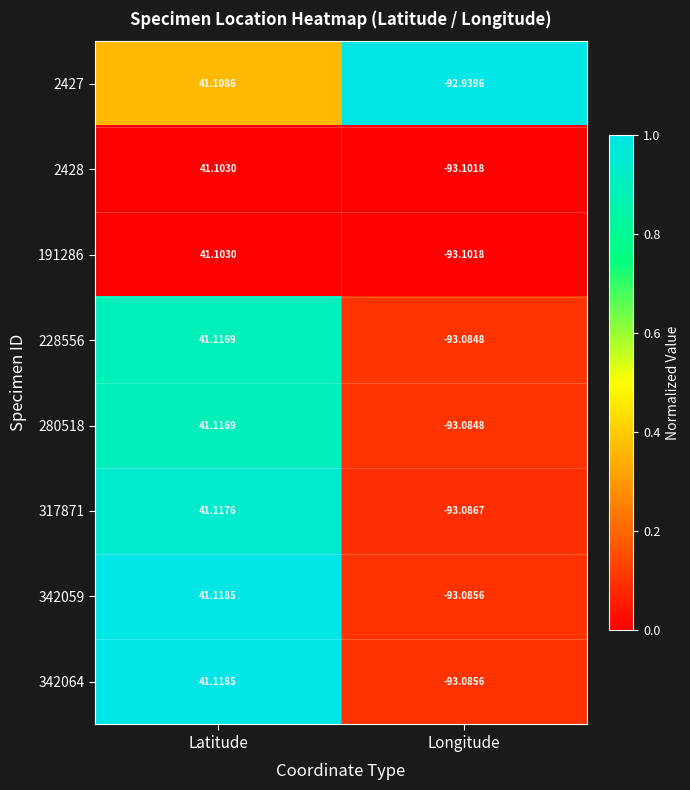

Count the number of data series in this chart.

8